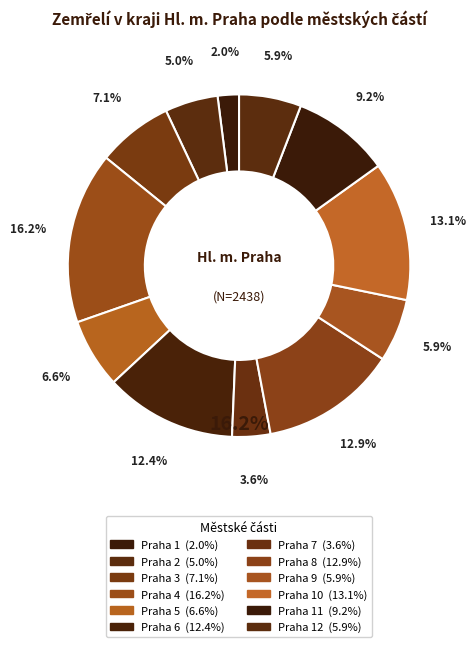

Which has a higher value, Praha 1 or Praha 10?

Praha 10